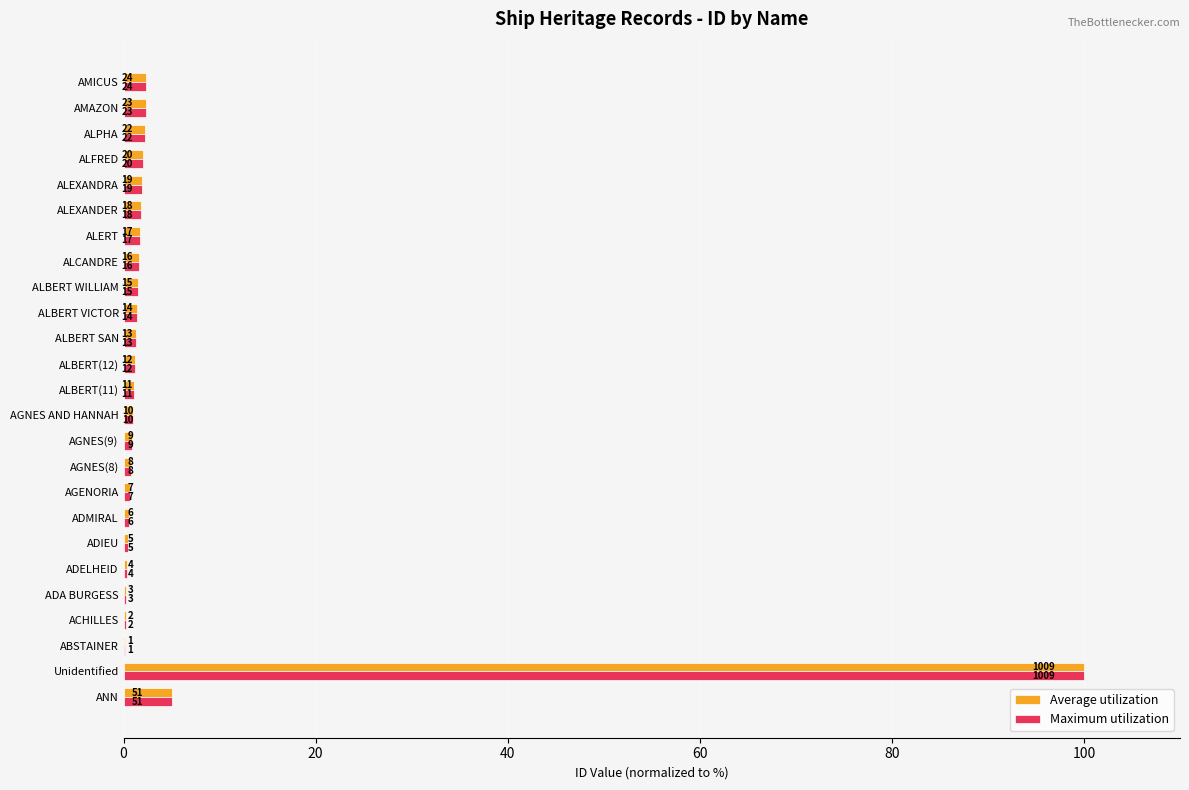

What are all the series names shown in the legend?

Average utilization, Maximum utilization